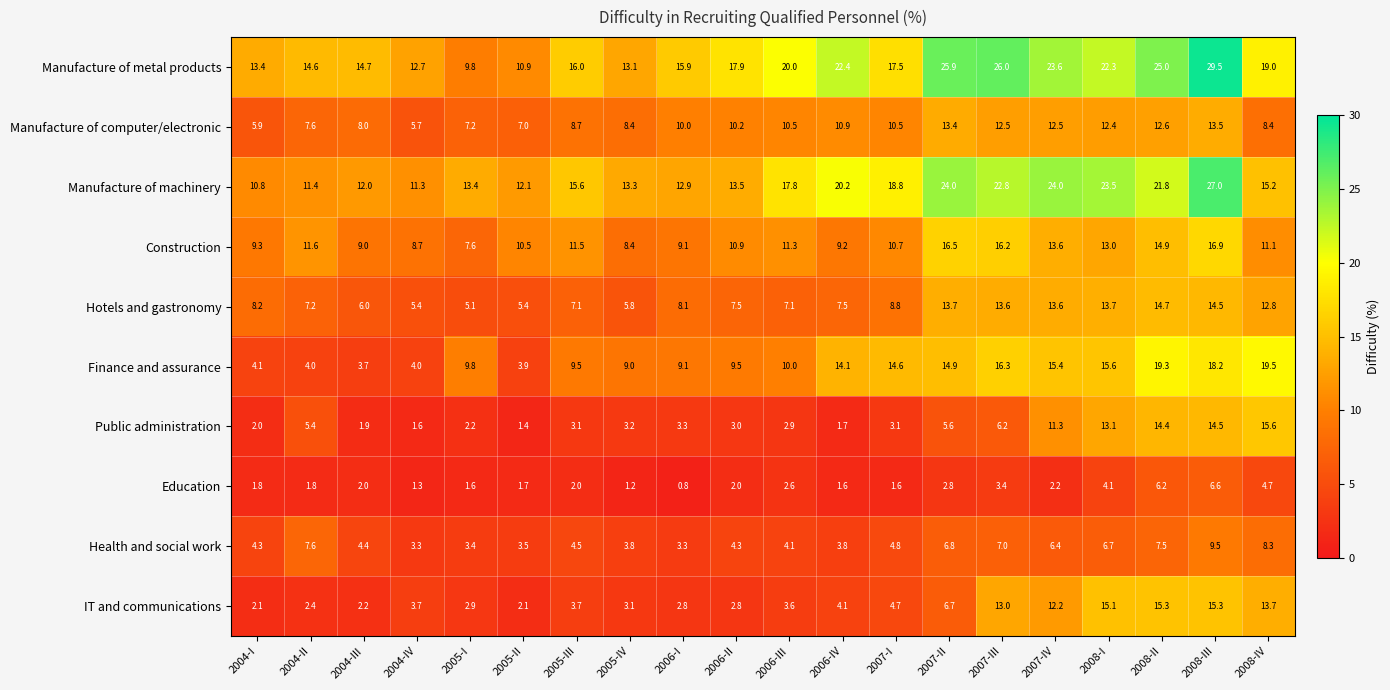

At how many categories does at least one series exceed 17?

11